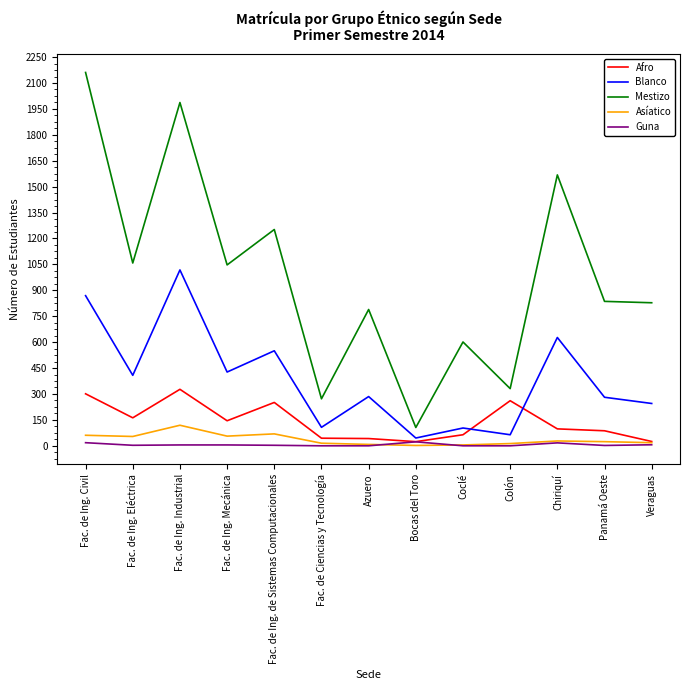

What position from the left is Veraguas?

13